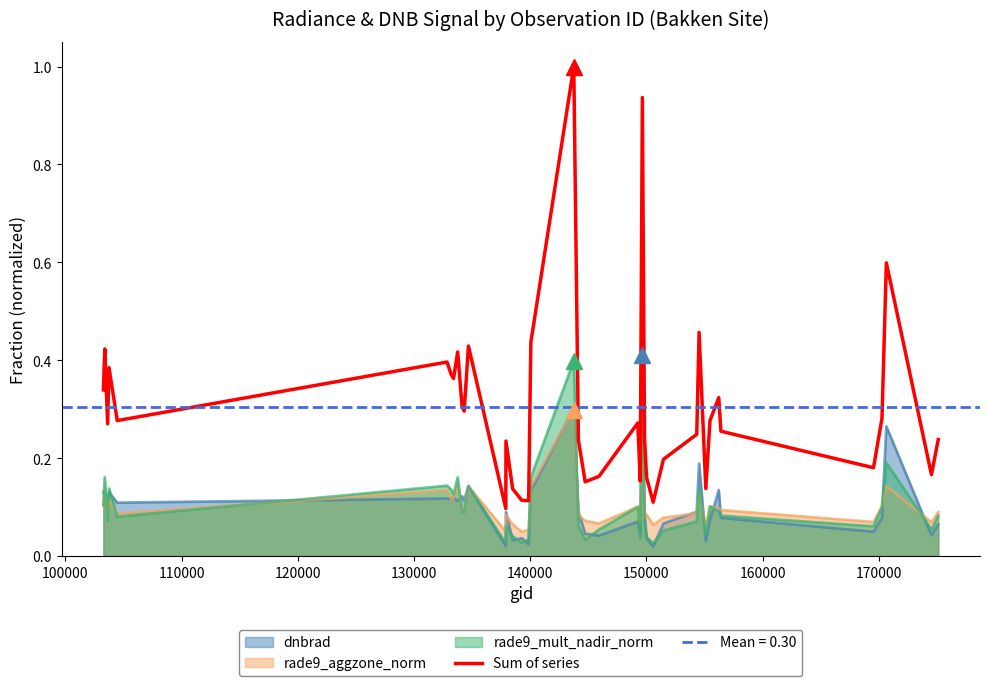

True or false: dnbrad and Sum of series cross at least once.

False